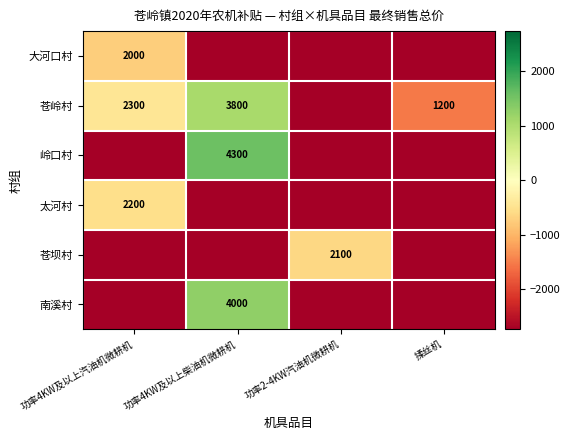

The 大河口村 series shows 2778.7 at 功率4KW及以上汽油机微耕机. True or false?

False